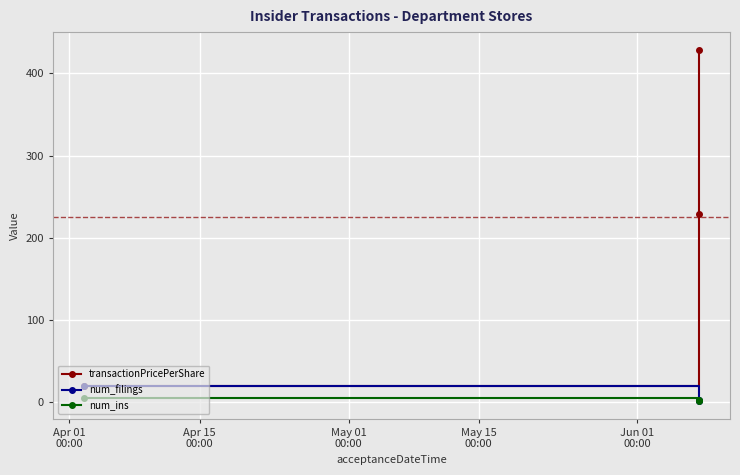

Which series has the widest spread of values?

transactionPricePerShare